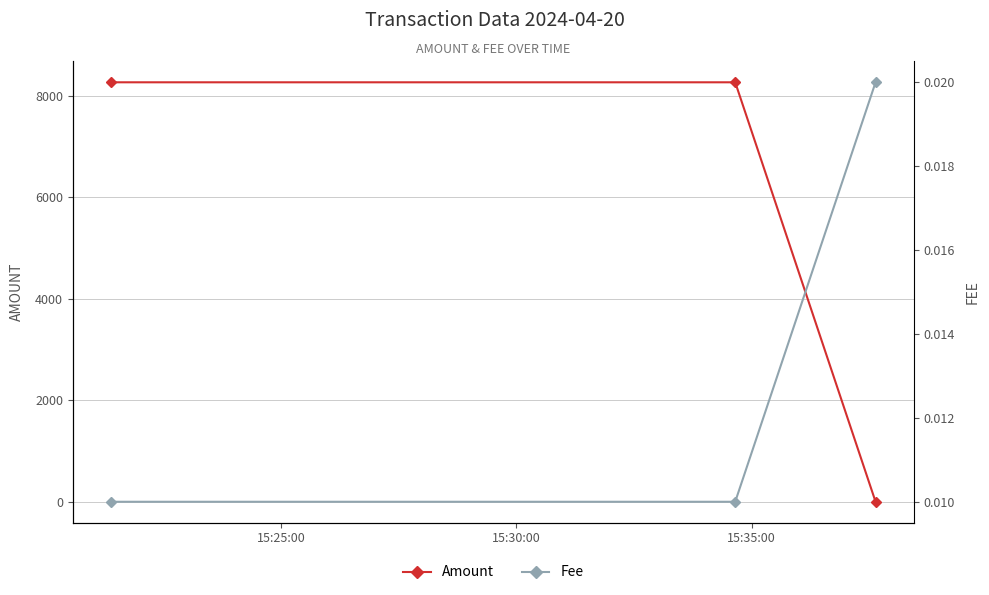

What is the maximum value for Amount?

8261.4